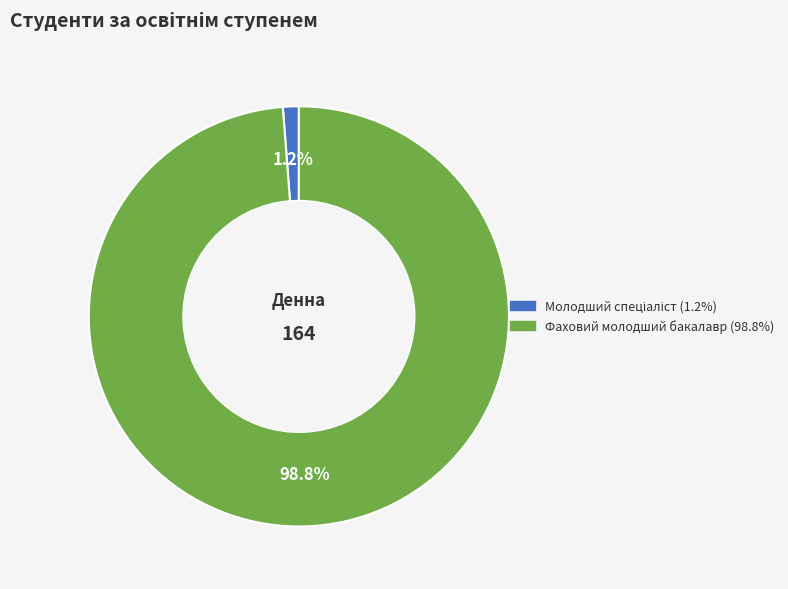

Count the number of slices in the pie.

2